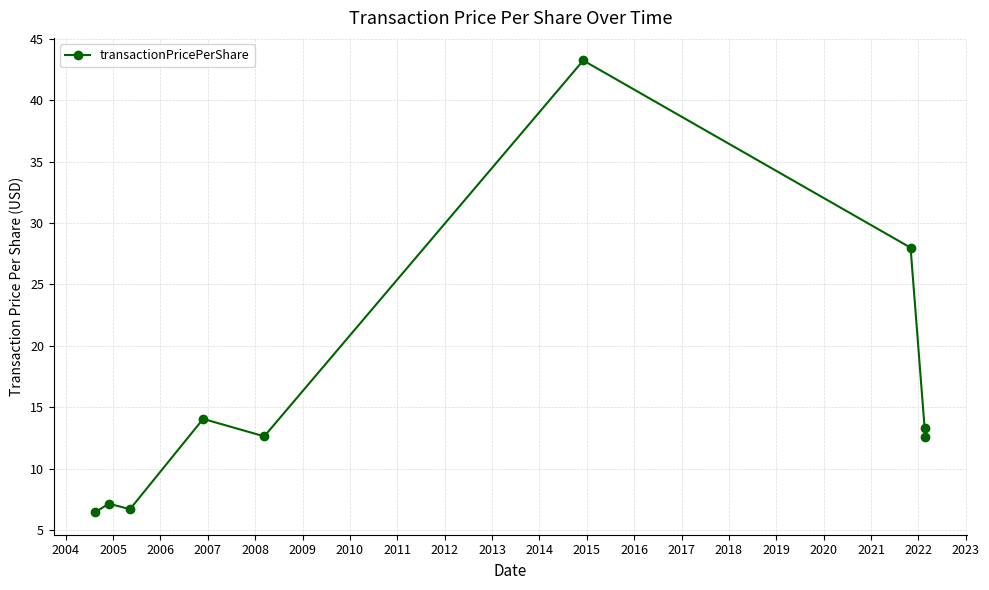

What is the value of the 9th point from the left?

13.3